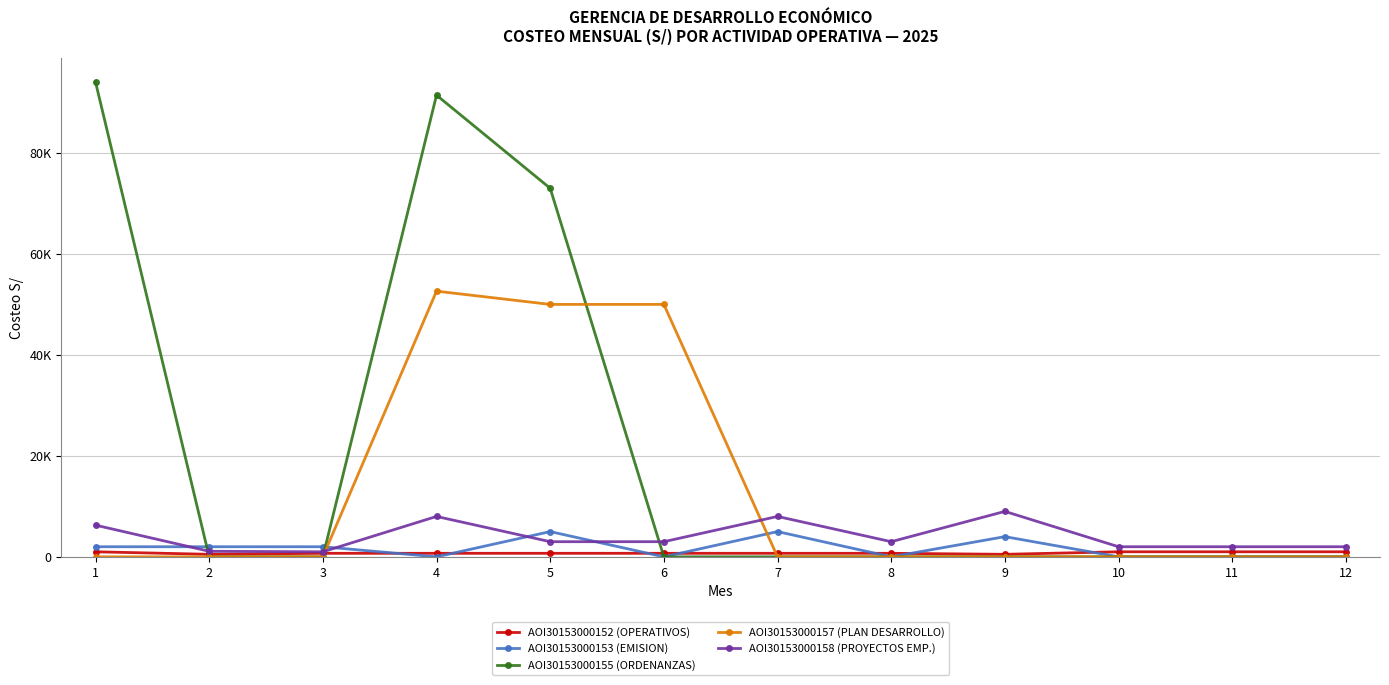

Where is the first local minimum for AOI30153000153 (EMISION)?

4